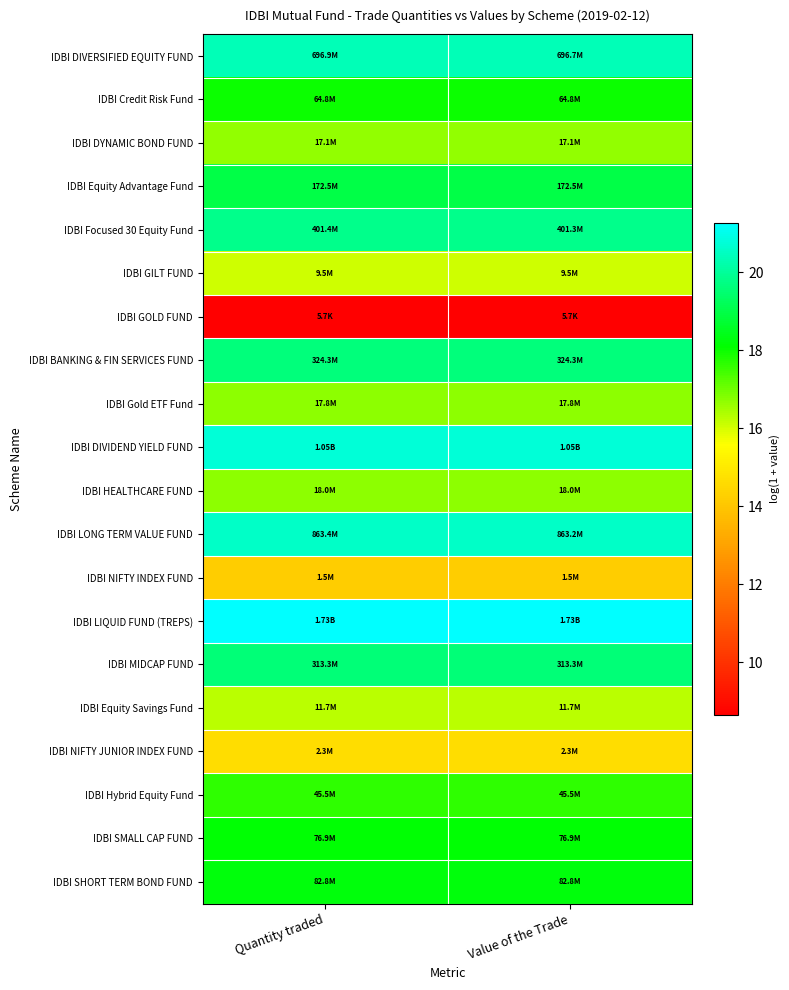

Reading right to left, list all the values displayed in this chart.

IDBI DIVERSIFIED EQUITY FUND: Value of the Trade=20.4	Quantity traded=20.4
IDBI Credit Risk Fund: Value of the Trade=18.0	Quantity traded=18.0
IDBI DYNAMIC BOND FUND: Value of the Trade=16.7	Quantity traded=16.7
IDBI Equity Advantage Fund: Value of the Trade=19.0	Quantity traded=19.0
IDBI Focused 30 Equity Fund: Value of the Trade=19.8	Quantity traded=19.8
IDBI GILT FUND: Value of the Trade=16.1	Quantity traded=16.1
IDBI GOLD FUND: Value of the Trade=8.6	Quantity traded=8.6
IDBI BANKING & FIN SERVICES FUND: Value of the Trade=19.6	Quantity traded=19.6
IDBI Gold ETF Fund: Value of the Trade=16.7	Quantity traded=16.7
IDBI DIVIDEND YIELD FUND: Value of the Trade=20.8	Quantity traded=20.8
IDBI HEALTHCARE FUND: Value of the Trade=16.7	Quantity traded=16.7
IDBI LONG TERM VALUE FUND: Value of the Trade=20.6	Quantity traded=20.6
IDBI NIFTY INDEX FUND: Value of the Trade=14.2	Quantity traded=14.2
IDBI LIQUID FUND (TREPS): Value of the Trade=21.3	Quantity traded=21.3
IDBI MIDCAP FUND: Value of the Trade=19.6	Quantity traded=19.6
IDBI Equity Savings Fund: Value of the Trade=16.3	Quantity traded=16.3
IDBI NIFTY JUNIOR INDEX FUND: Value of the Trade=14.6	Quantity traded=14.6
IDBI Hybrid Equity Fund: Value of the Trade=17.6	Quantity traded=17.6
IDBI SMALL CAP FUND: Value of the Trade=18.2	Quantity traded=18.2
IDBI SHORT TERM BOND FUND: Value of the Trade=18.2	Quantity traded=18.2